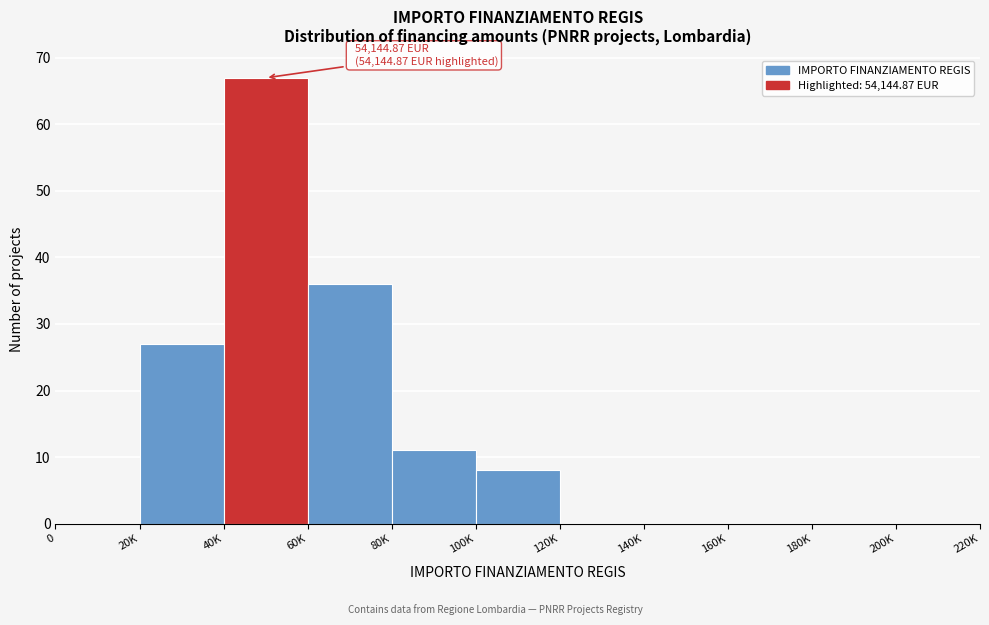

Reading left to right, transcribe all the data shown in this chart.

0=0	20K=27	40K=67	60K=36	80K=11	100K=8	120K=0	140K=0	160K=0	180K=0	200K=0